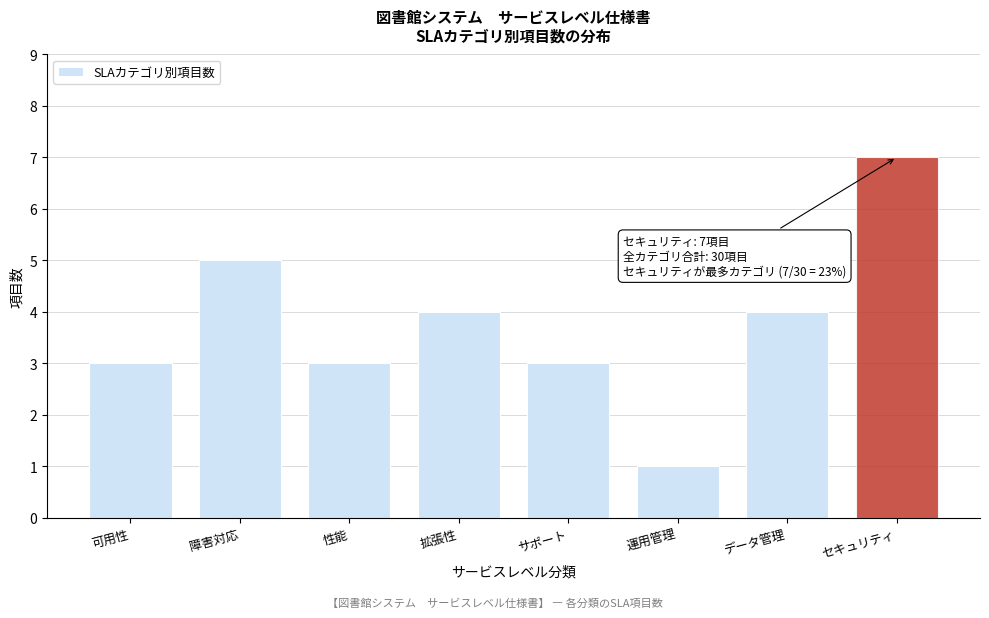

Reading left to right, extract all data points from this chart.

3	5	3	4	3	1	4	7